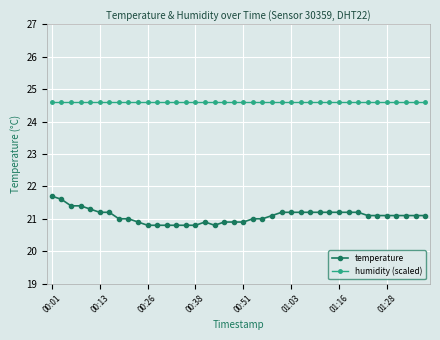

What is the sum of all temperature values?

843.5